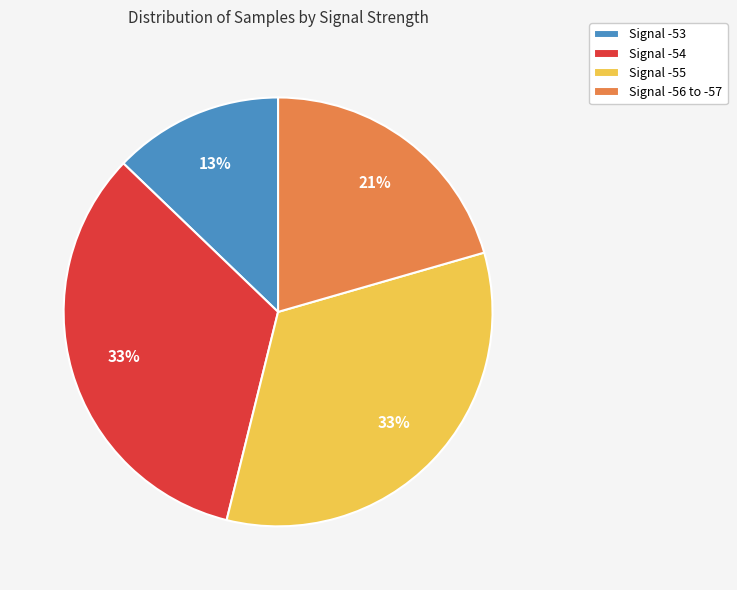

Which has a higher value, Signal -56 to -57 or Signal -54?

Signal -54